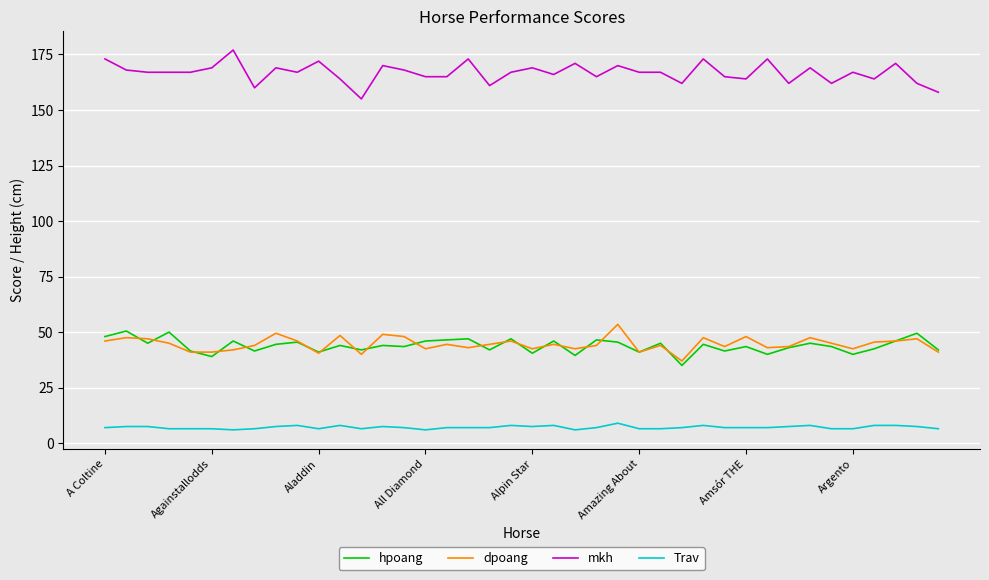

Which series has the largest total across all categories?

mkh